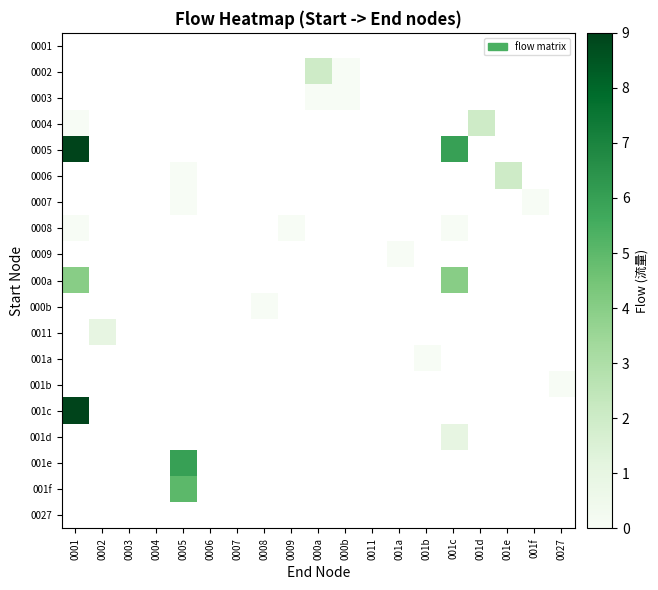

What is the maximum value shown in the chart?

9.0